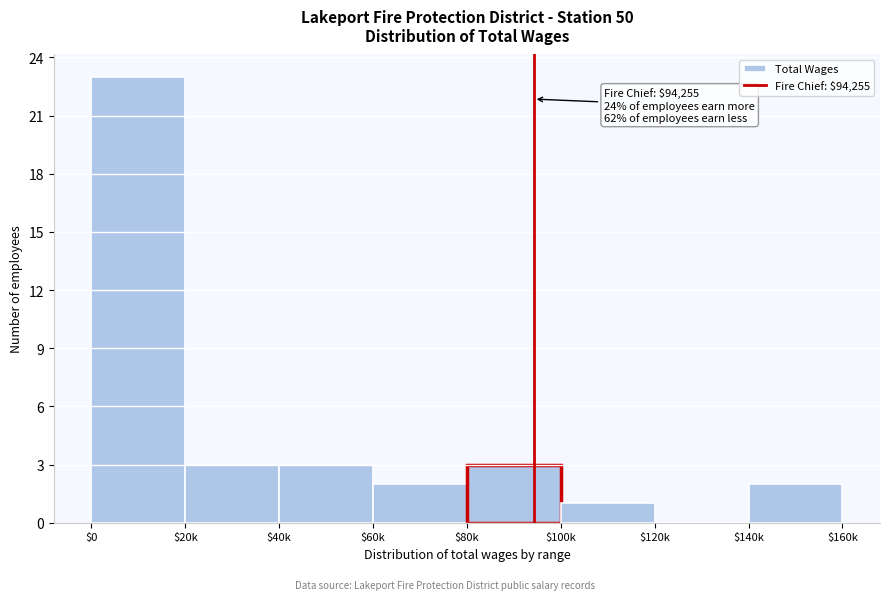

Which category has the highest value across all series?

$0